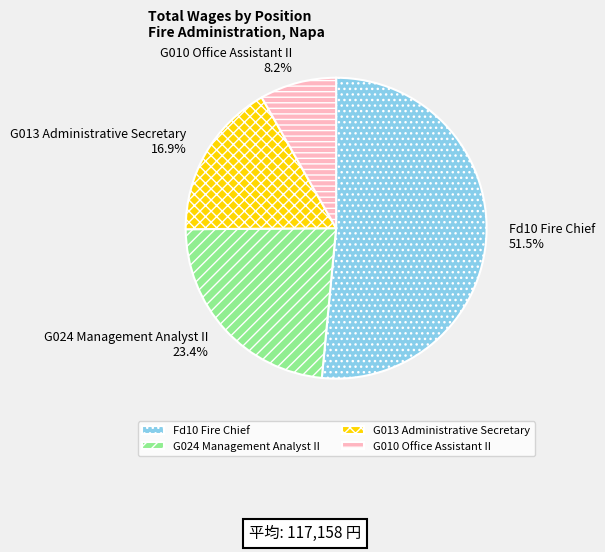

To the nearest percent, what is the average slice percentage?

25%